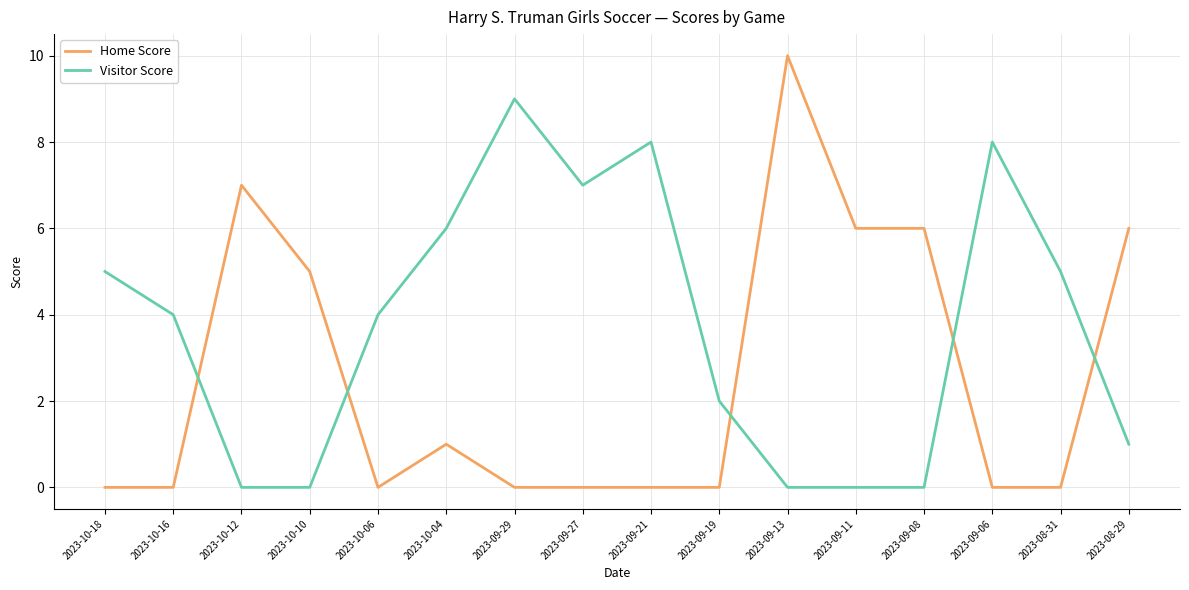

Which series has the largest total across all categories?

Visitor Score